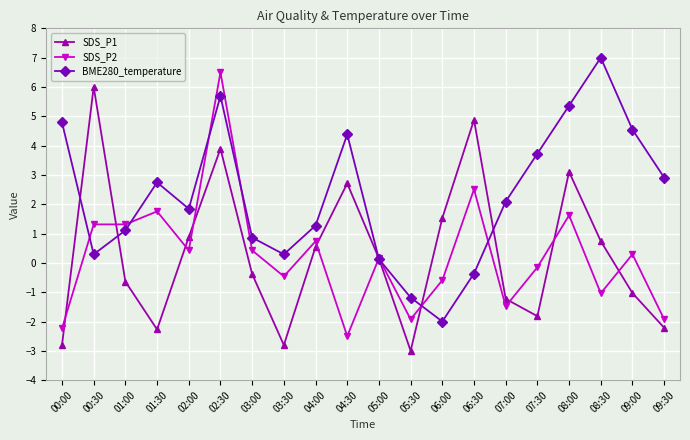

What is the total value across all series at 00:00?

-0.2